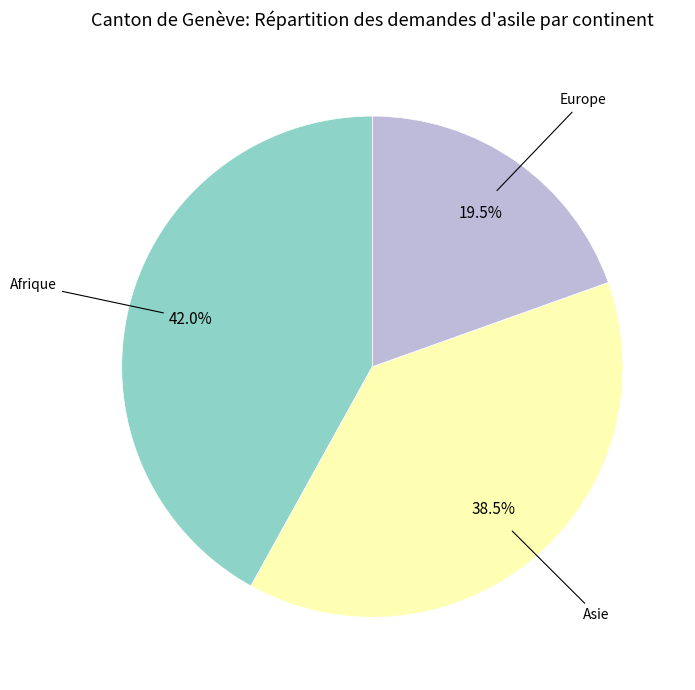

Does any single category account for the majority?

No